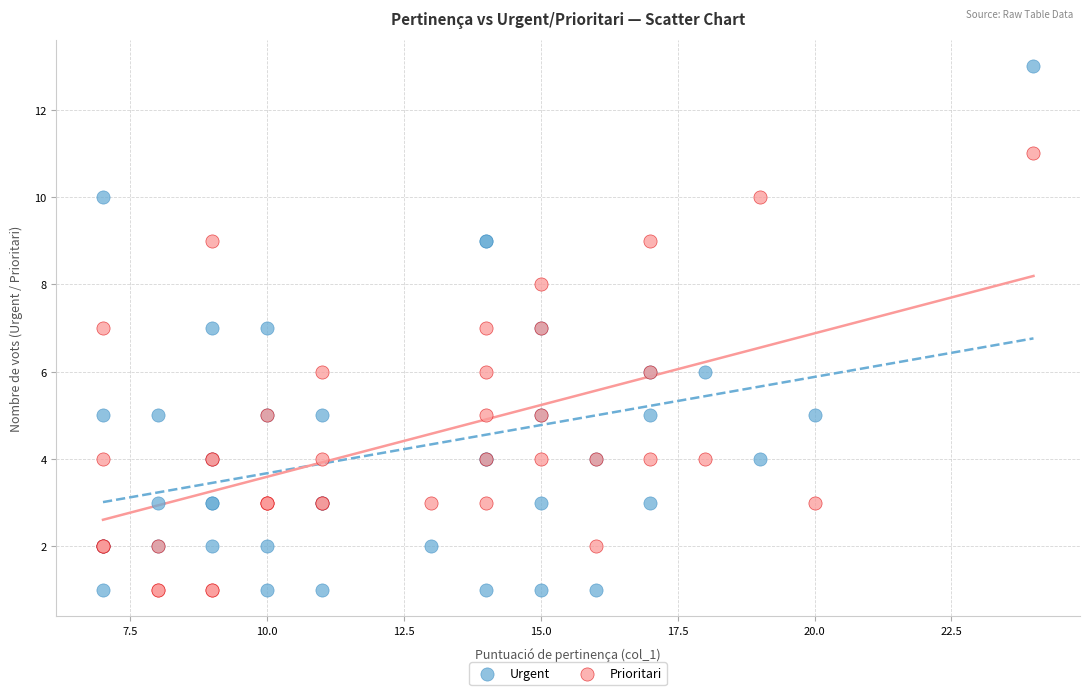

Which series has the largest Y range (max minus min)?

Urgent